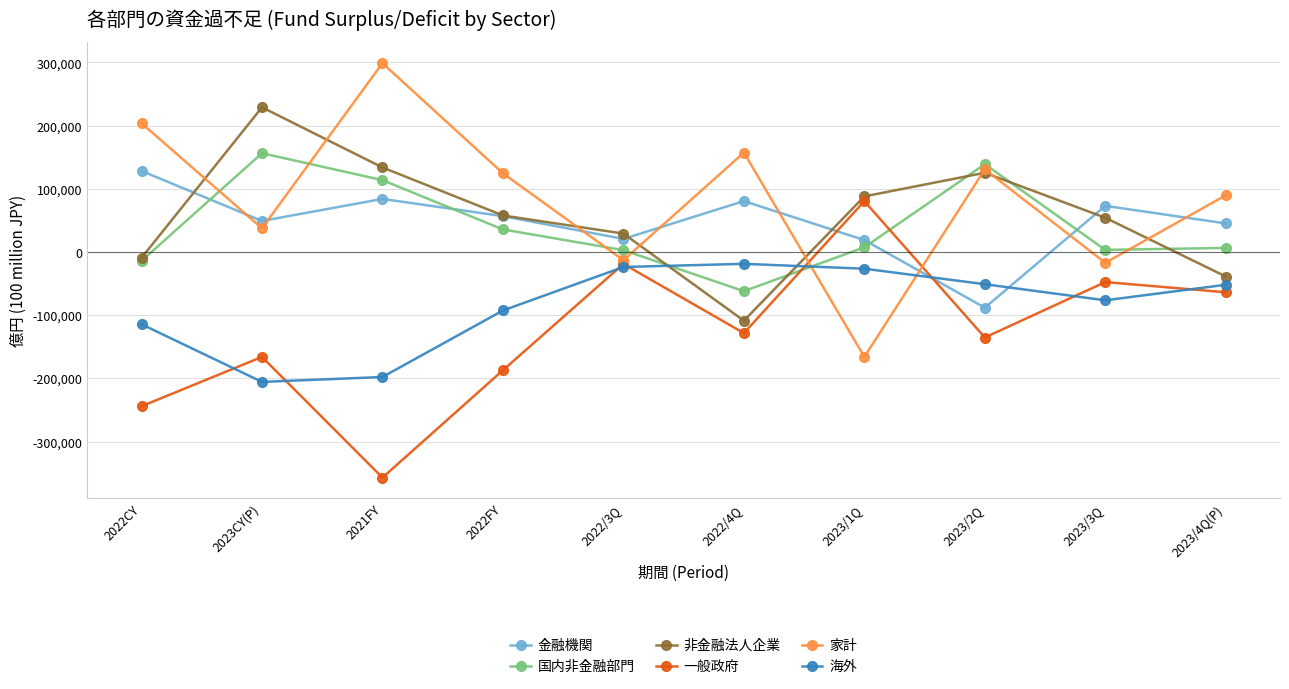

How many lines are shown in the chart?

6